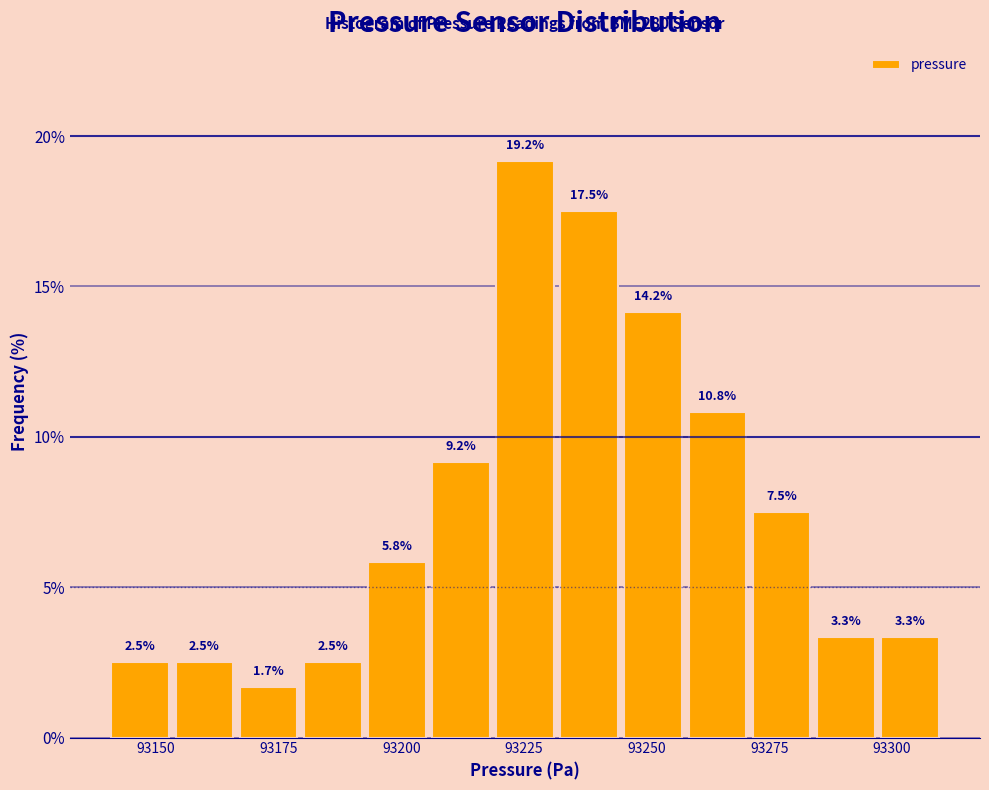

Read against the x-axis, roughly where is the centre of the tallest bar?

93225